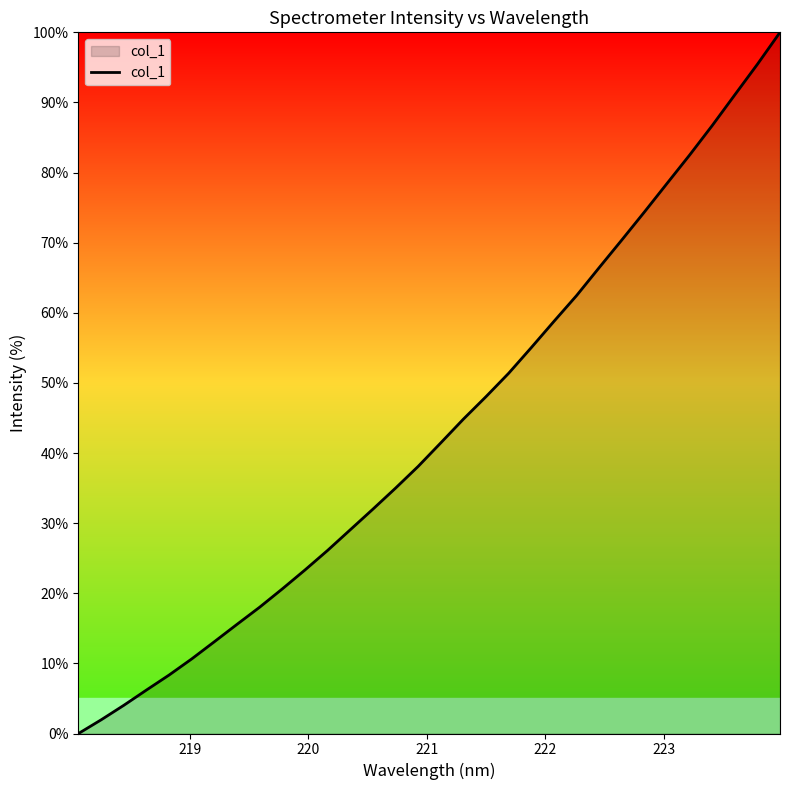

What is the greatest value displayed?

100.0